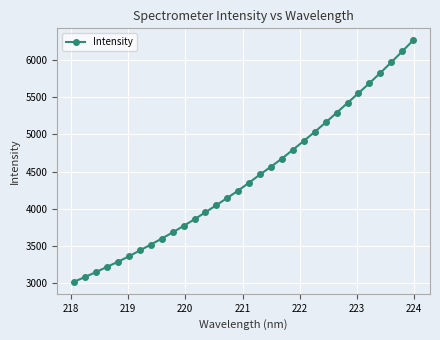

What is the value of the 12th point from the left?

3856.9